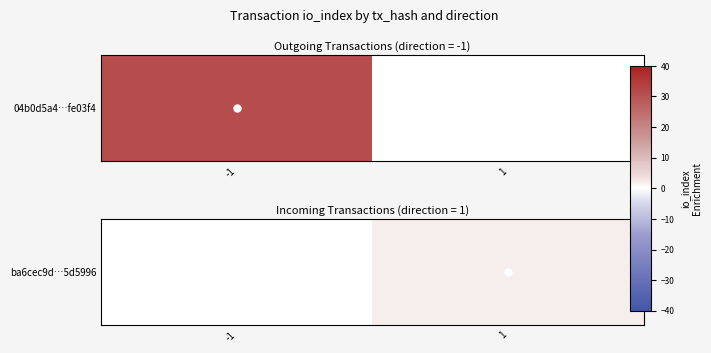

Rank the categories by value from highest to lowest.

-1, 1